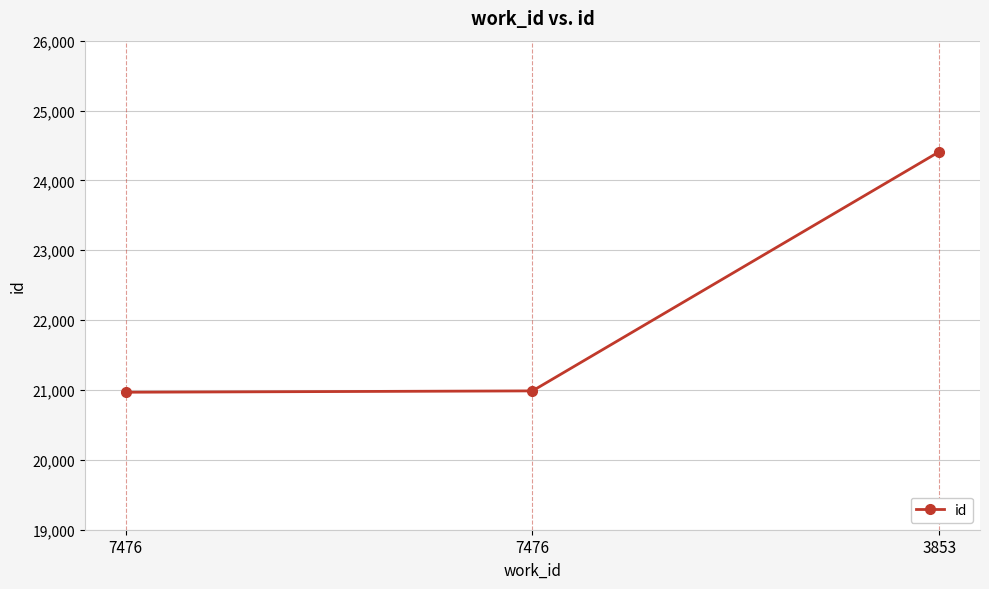

True or false: the data shows 20987 at 7476.

True